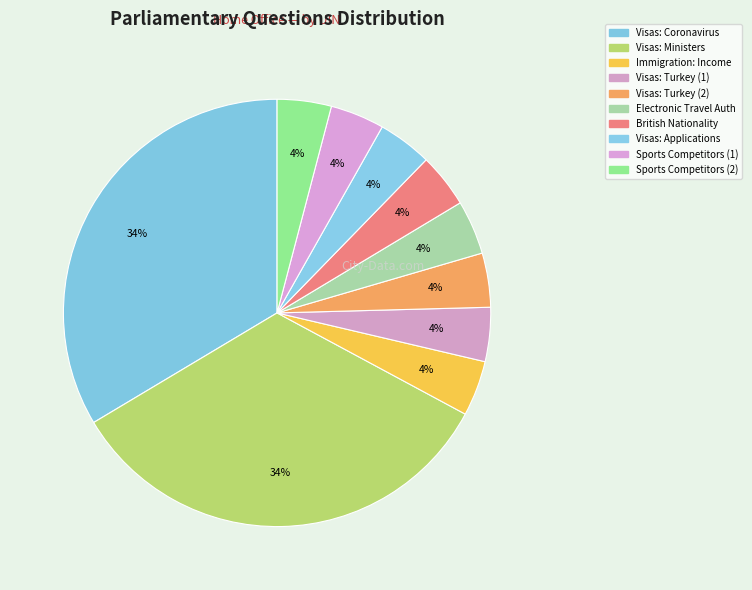

Rank the categories by value from highest to lowest.

Visas: Ministers of Religion, Visas: Coronavirus, Immigration: Income, Visas: Applications, British Nationality: Assessments, Electronic Travel Authorisations, Visas: Sports Competitors (110772), Visas: Sports Competitors (110771), Visas: Turkey (110768), Visas: Turkey (110767)